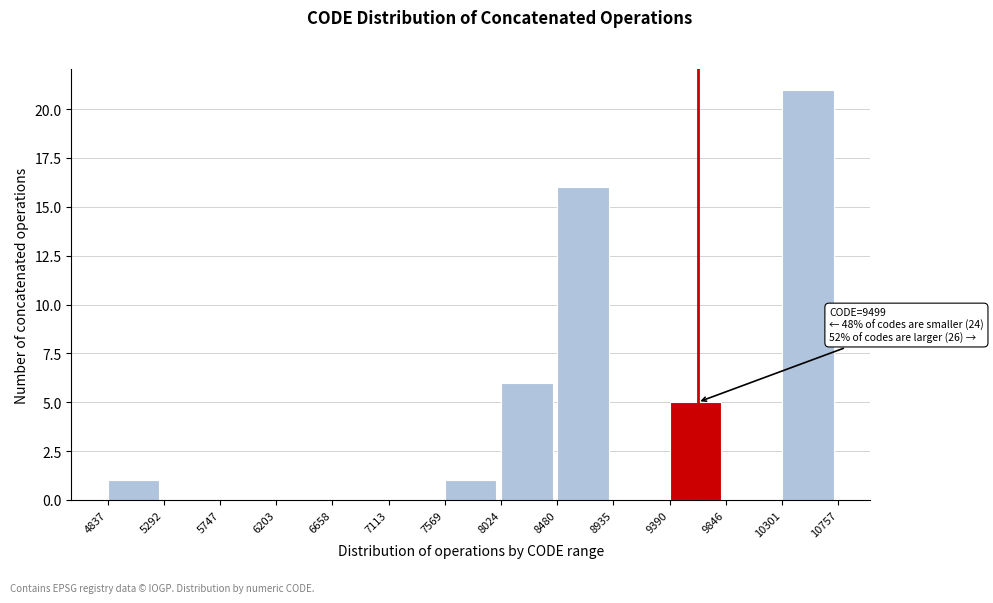

Over which range of the x-axis is the bar tallest?

10301 to 10757